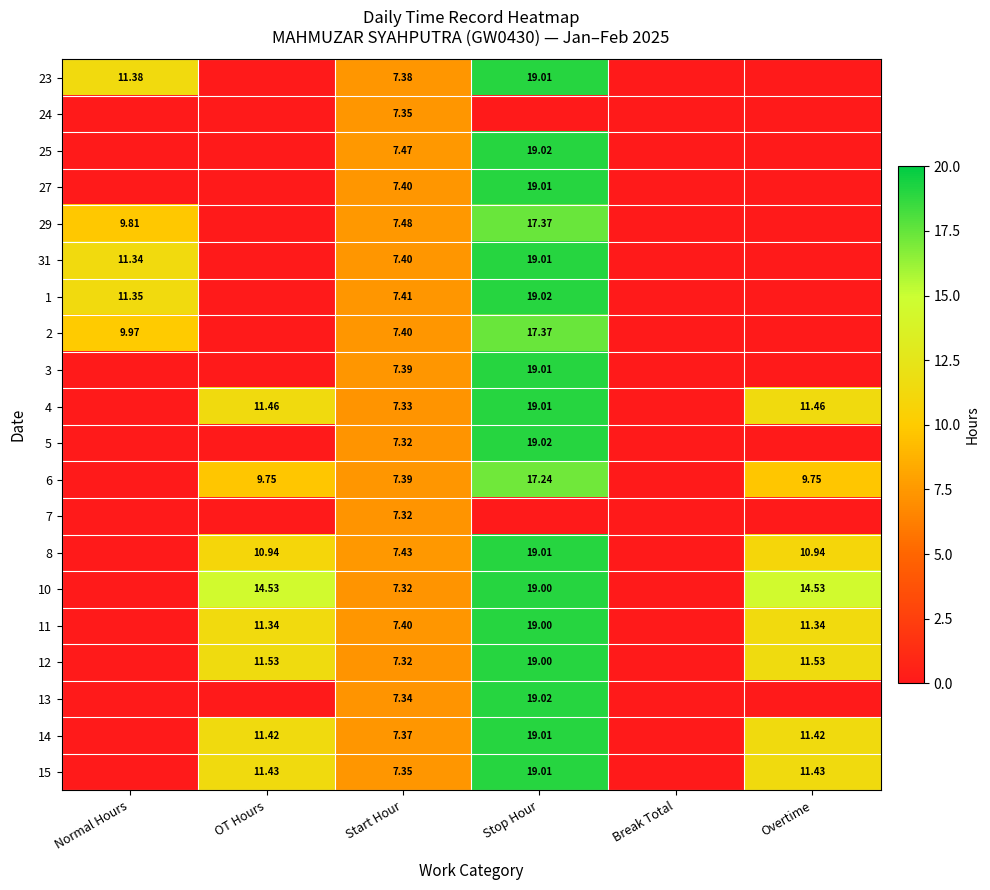

Rank the categories by 5 value from highest to lowest.

Stop Hour, Start Hour, Normal Hours, OT Hours, Break Total, Overtime